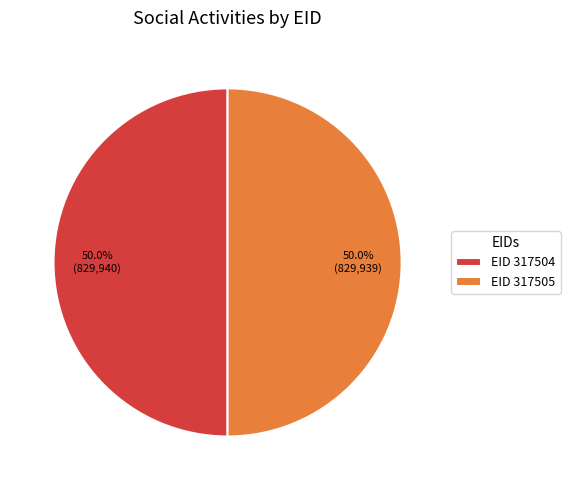

How many segments does this pie chart have?

2